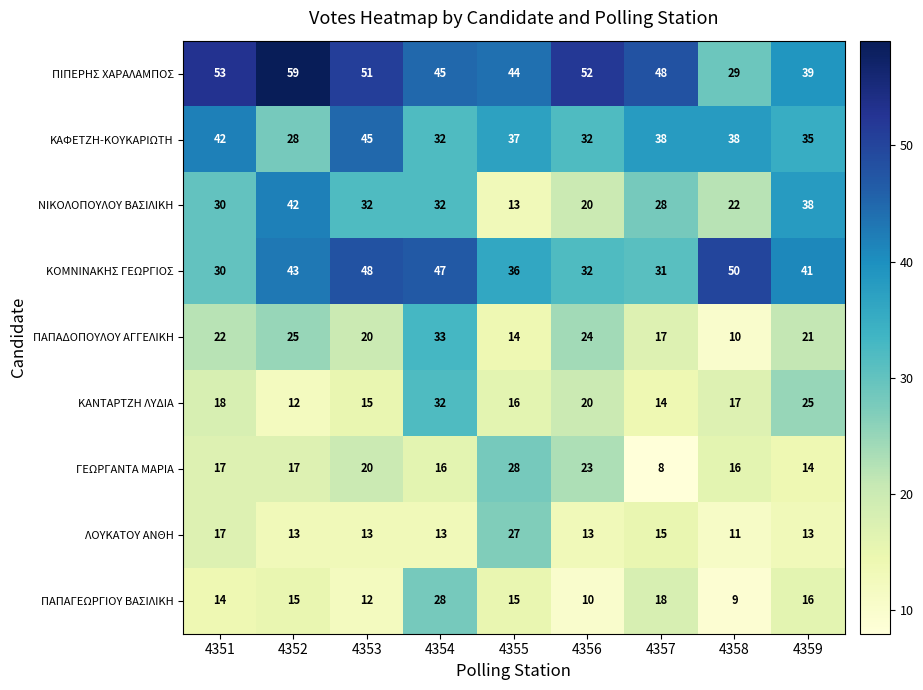

Which series has the widest spread of values?

ΠΙΠΕΡΗΣ ΧΑΡΑΛΑΜΠΟΣ